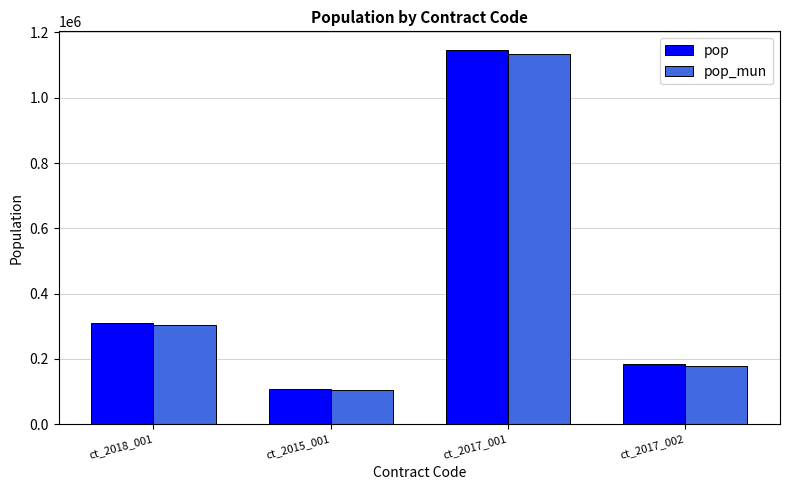

What is the average value of the pop_mun series?

430227